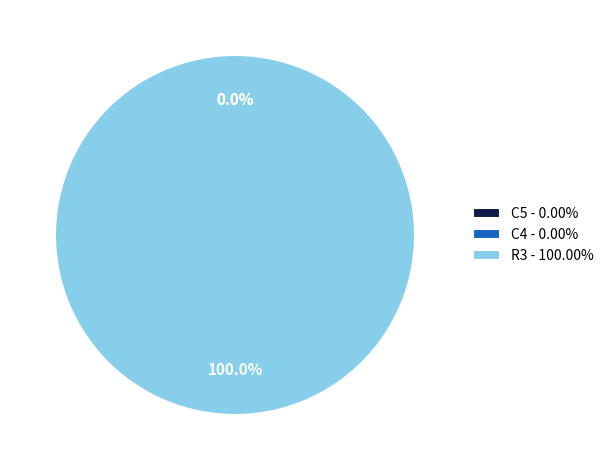

To the nearest percent, what is the difference between the R3 and C5 slice percentages?

100%